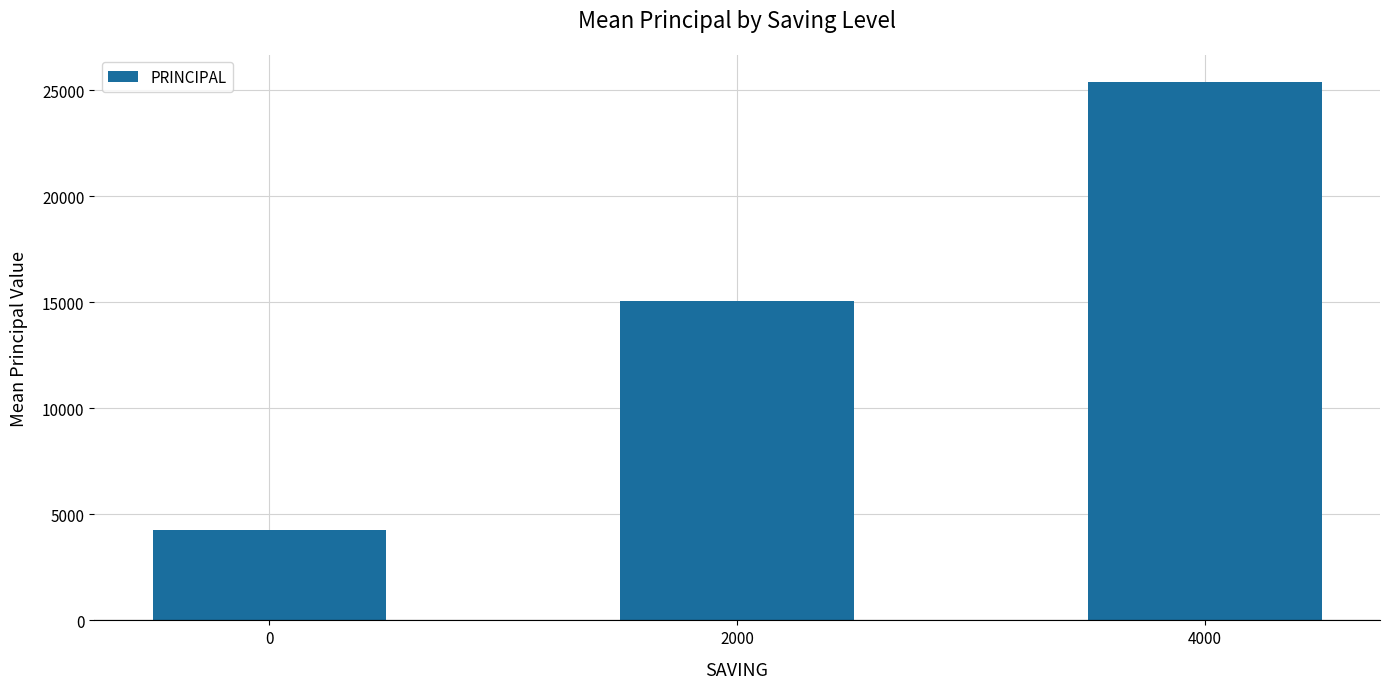

Reading left to right, what are all the values shown in this chart?

4245.5	15083.3	25400.0